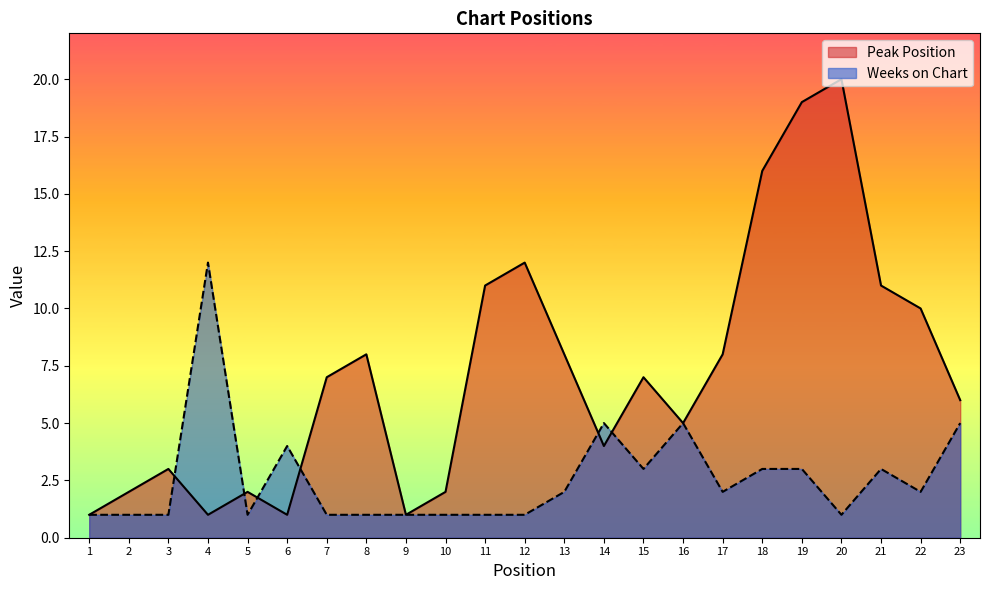

True or false: Peak Position has more than 1 interior local peaks.

True